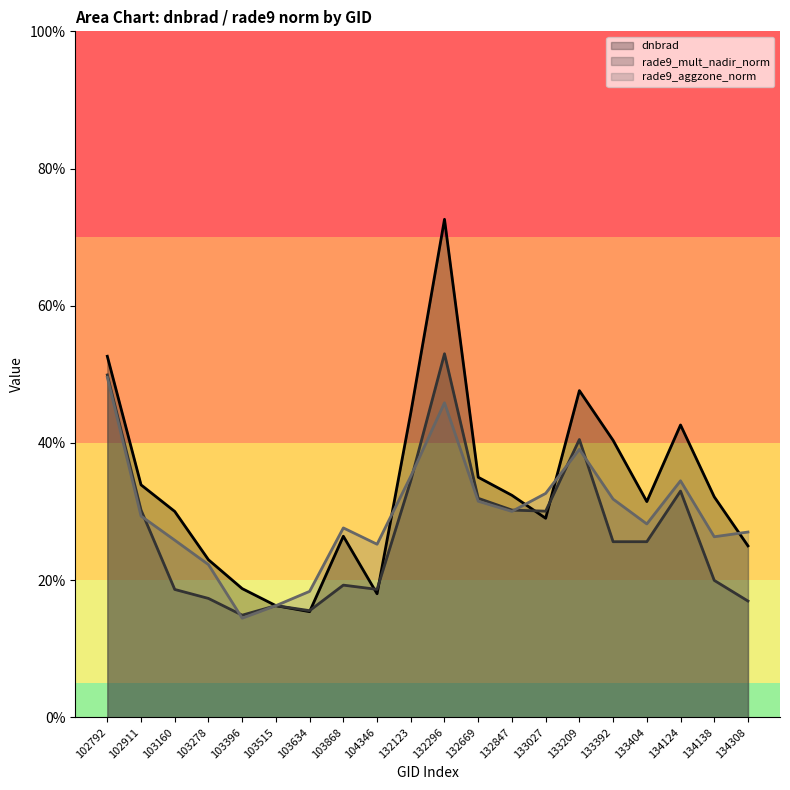

The value of rade9_aggzone_norm at 134124 is 0.3. True or false?

True